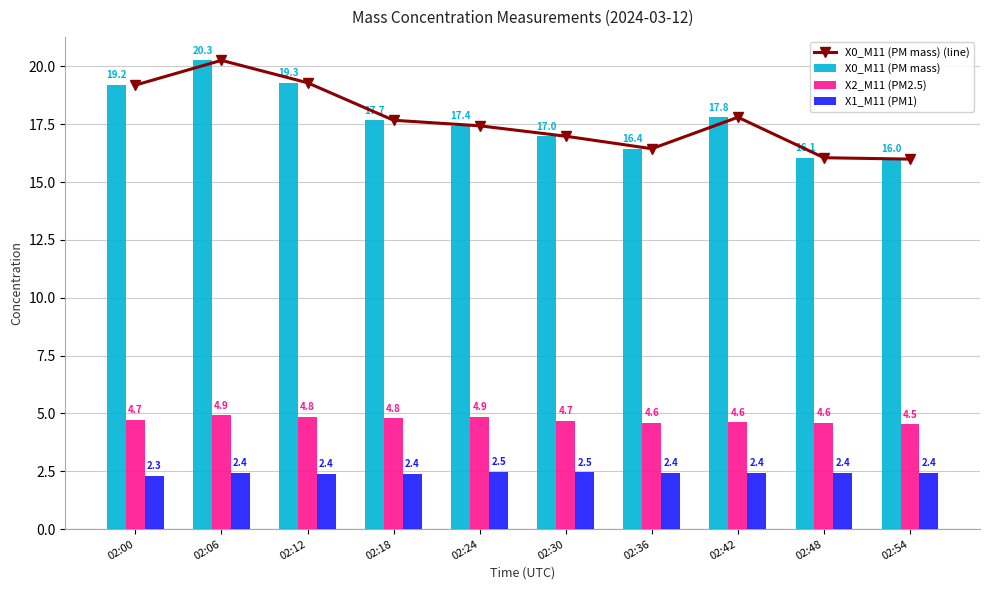

Which has a higher value, 02:36 or 02:48?

02:36